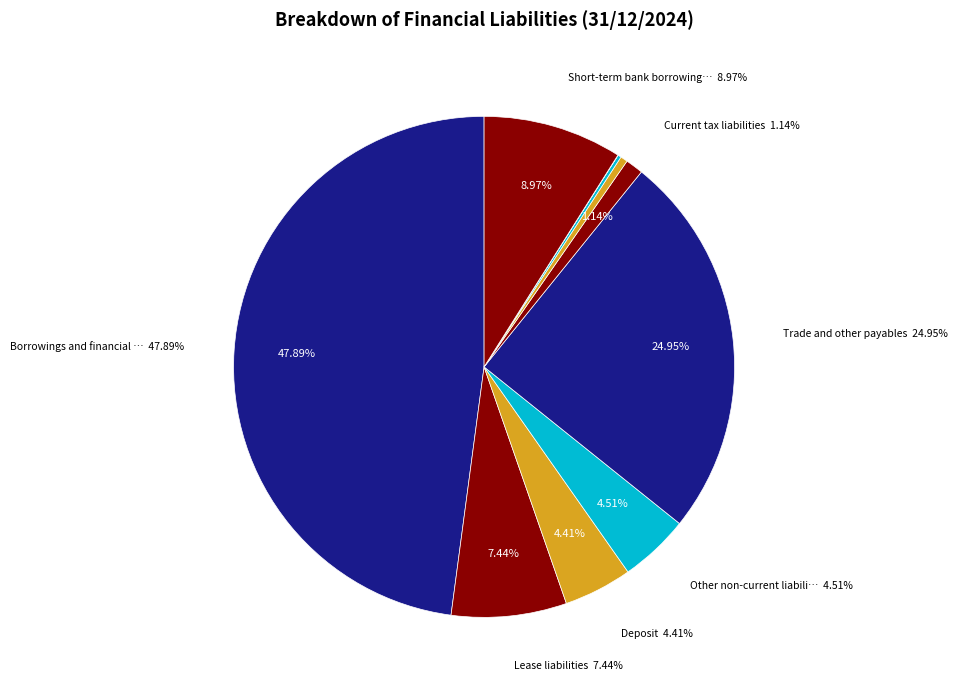

Rank the categories by value from lowest to highest.

Current derivative instruments, Non-current derivative instruments, Other current liabilities, Current tax liabilities, Deposit, Other non-current liabilities, Lease liabilities, Short-term bank borrowings, Trade and other payables, Borrowings and financial debt